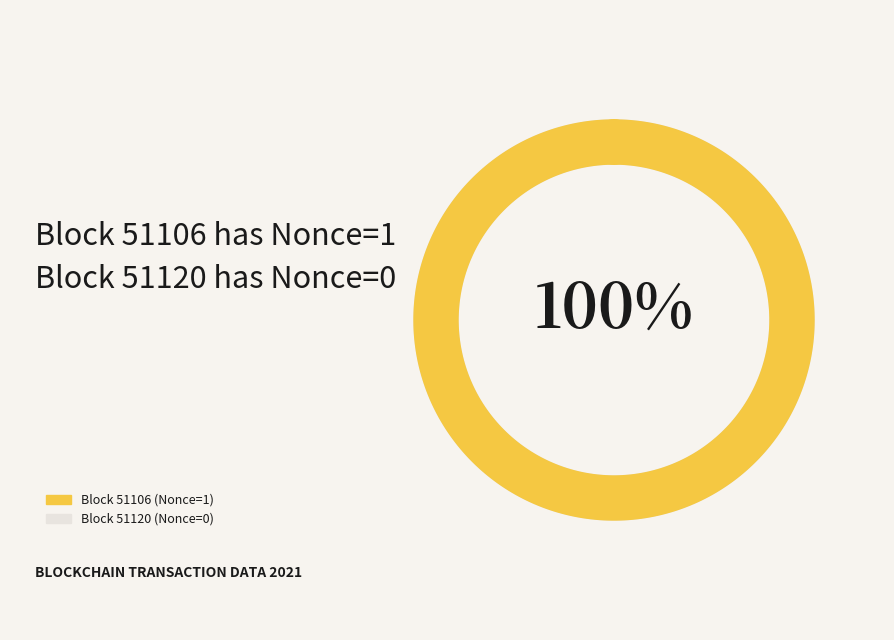

How many slices are in this pie chart?

2